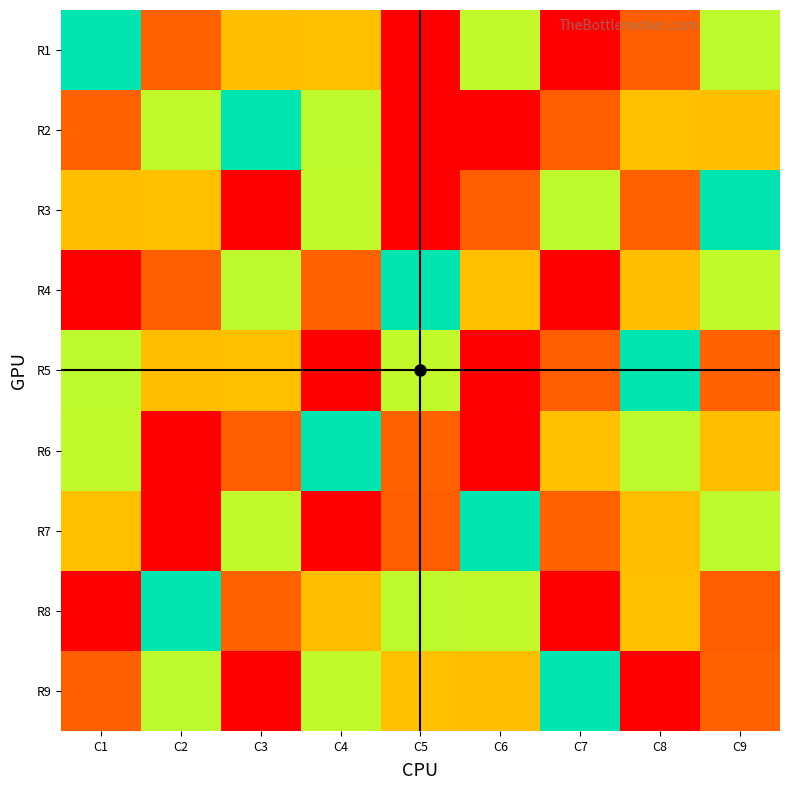

At which category is the sum across all series the highest?

C8